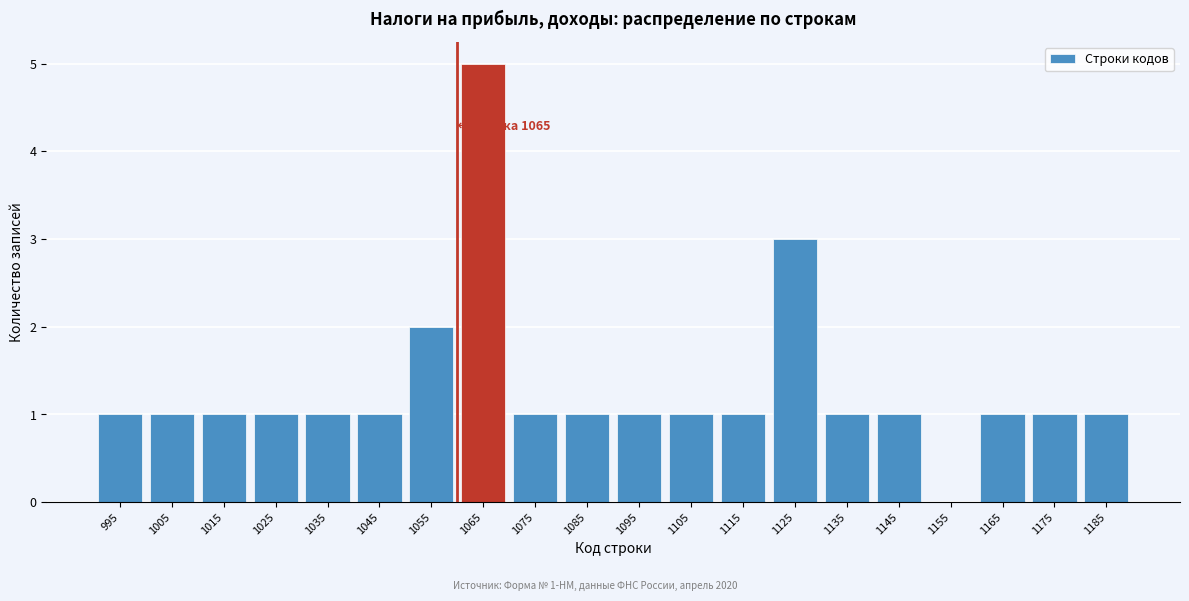

Reading left to right, transcribe all the data shown in this chart.

995=1	1005=1	1015=1	1025=1	1035=1	1045=1	1055=2	1065=5	1075=1	1085=1	1095=1	1105=1	1115=1	1125=3	1135=1	1145=1	1155=0	1165=1	1175=1	1185=1